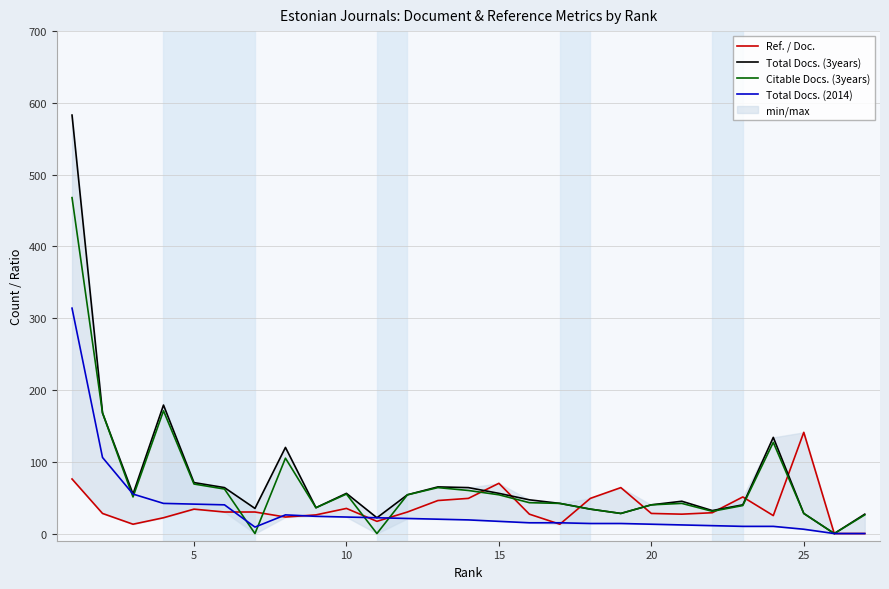

True or false: Citable Docs. (3years) has a value of 54 at 15.

True